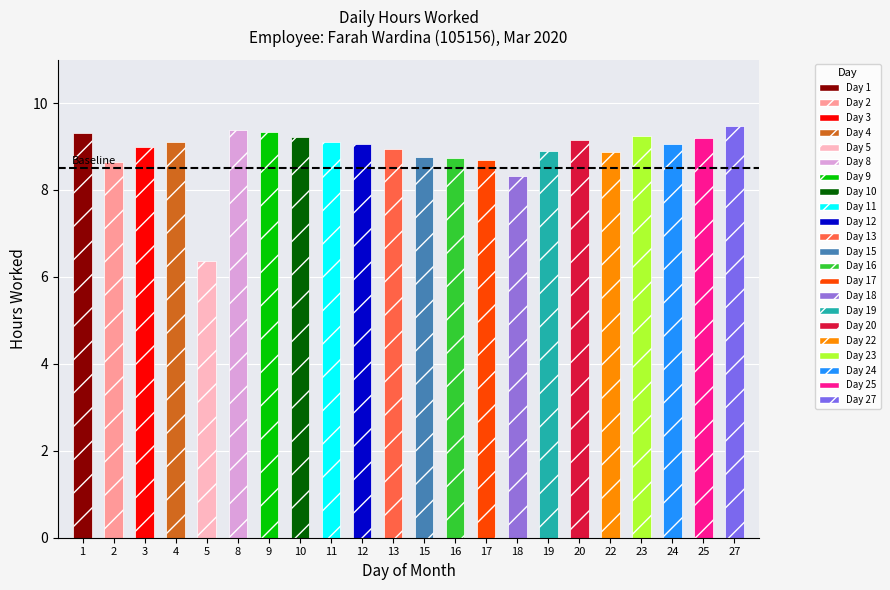

What is the maximum value shown in the chart?

9.5